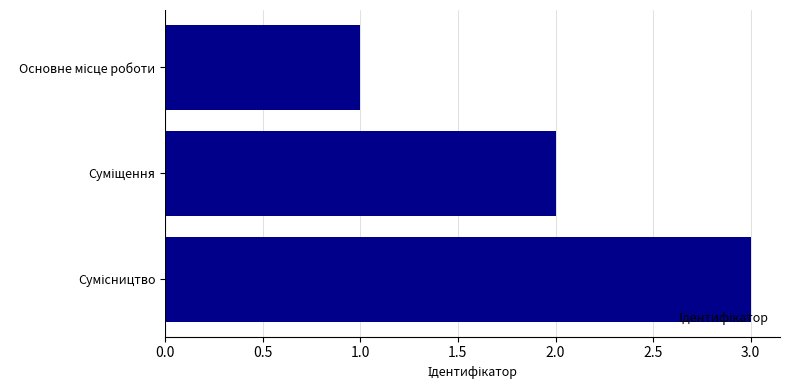

How many data points are less than 2?

1